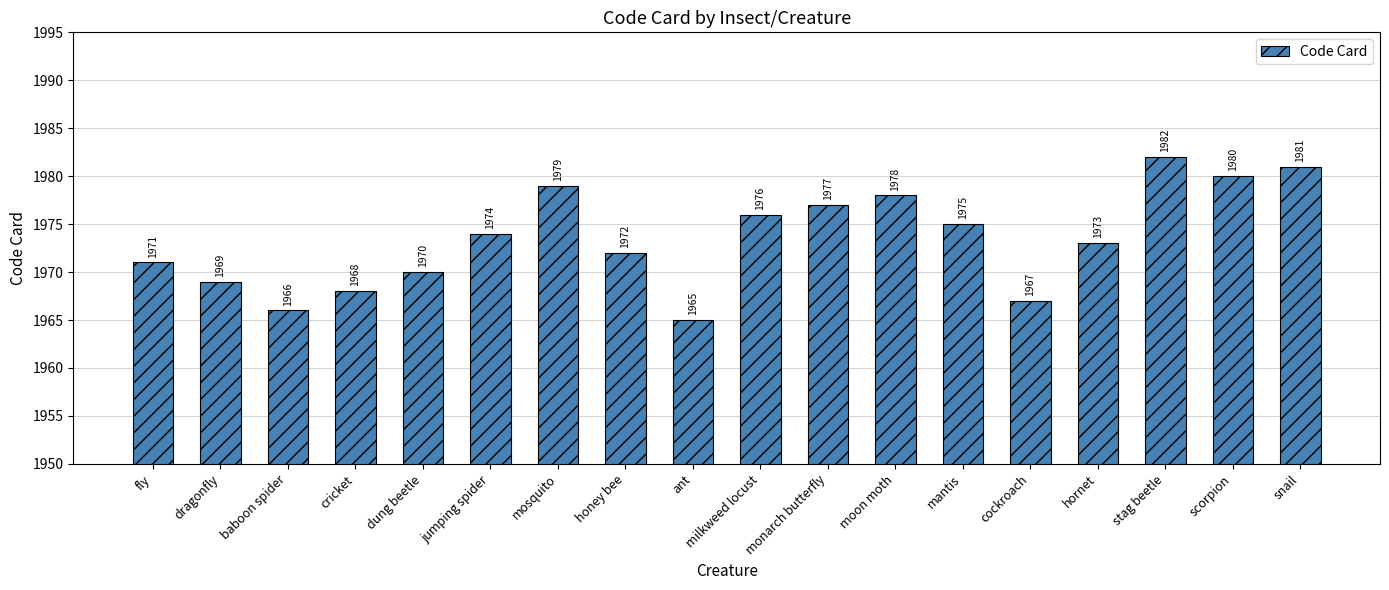

How many values are below 1974?

9